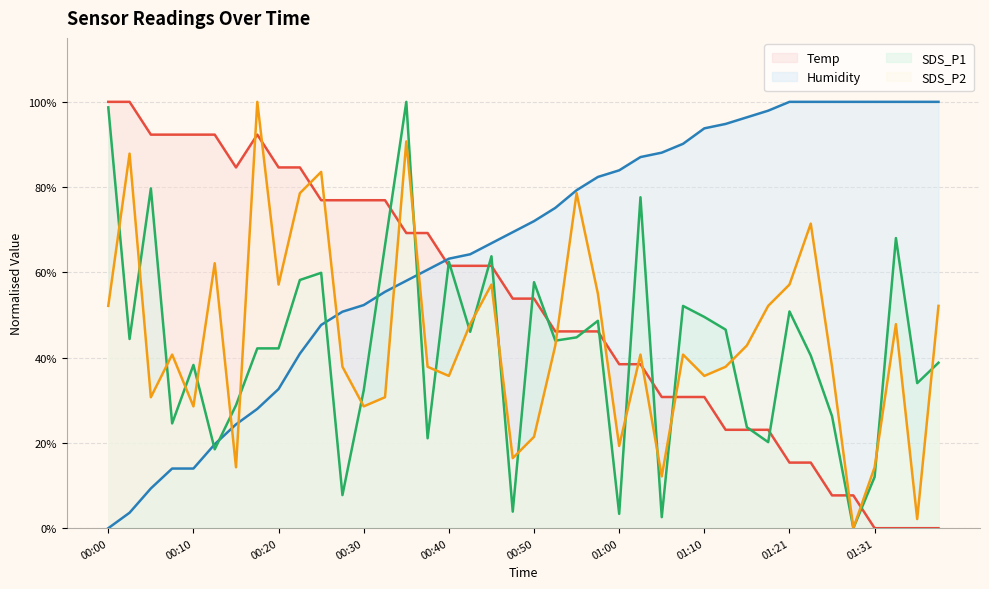

At which label does SDS_P2 first exceed 40?

00:00